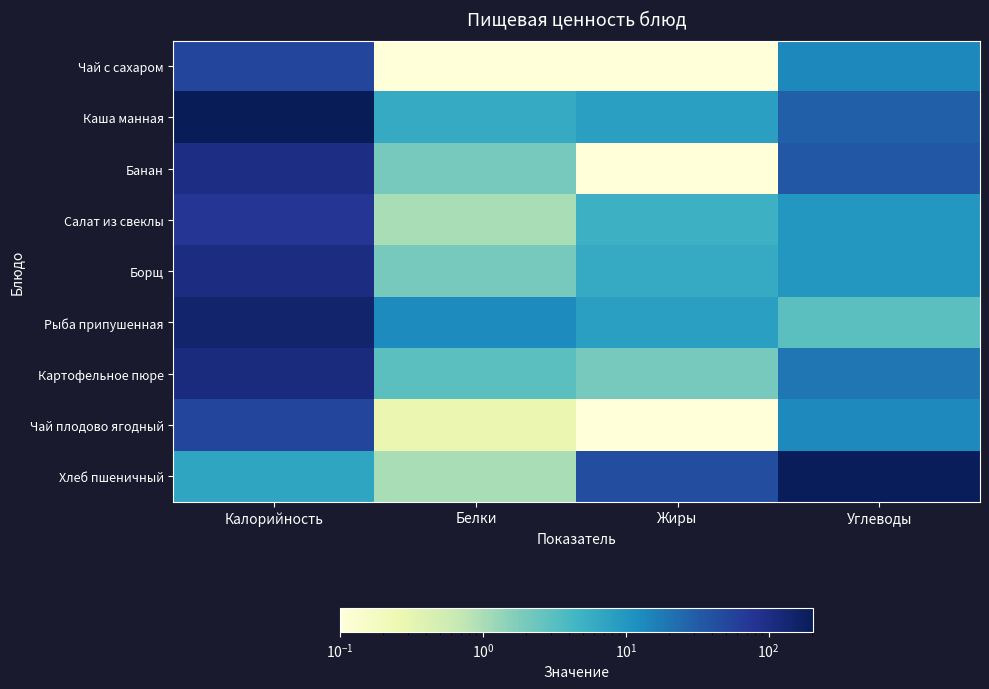

Reading left to right, extract all data points from this chart.

Чай с сахаром: Калорийность=52.0	Белки=0.0	Жиры=0.0	Углеводы=14.0
Каша манная: Калорийность=205.0	Белки=6.0	Жиры=8.0	Углеводы=29.0
Банан: Калорийность=103.0	Белки=2.0	Жиры=0.0	Углеводы=35.0
Салат из свеклы: Калорийность=75.0	Белки=1.0	Жиры=5.0	Углеводы=10.0
Борщ: Калорийность=104.0	Белки=2.0	Жиры=6.0	Углеводы=10.0
Рыба припушенная: Калорийность=146.0	Белки=13.0	Жиры=8.0	Углеводы=3.0
Картофельное пюре: Калорийность=110.0	Белки=3.0	Жиры=2.0	Углеводы=19.0
Чай плодово ягодный: Калорийность=52.2	Белки=0.3	Жиры=0.0	Углеводы=13.6
Хлеб пшеничный: Калорийность=7.0	Белки=1.0	Жиры=43.2	Углеводы=197.1